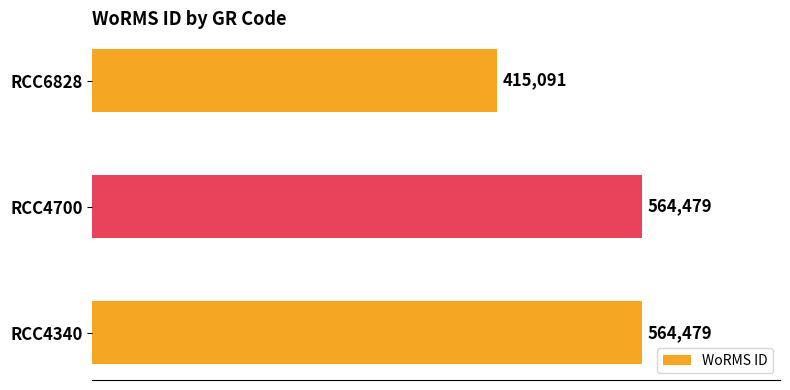

How many data points are less than 564479?

1